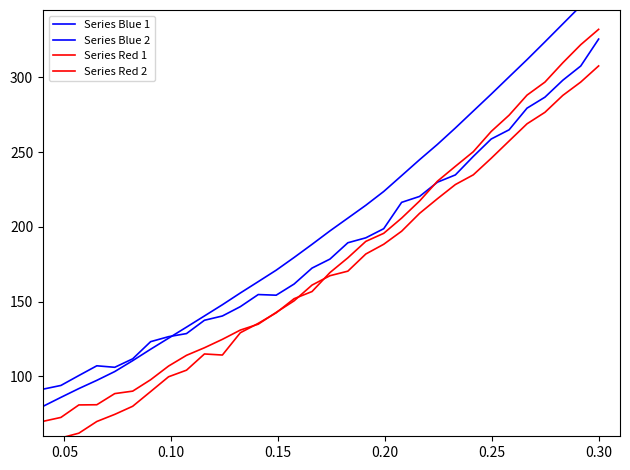

Reading left to right, transcribe all the data shown in this chart.

Series Blue 1: 80.0	86.0	91.9	97.4	103.3	110.6	118.2	125.6	133.0	140.5	147.9	155.8	163.4	171.0	179.5	188.3	197.3	205.9	214.4	223.7	234.3	244.9	255.2	266.1	277.4	288.7	300.3	311.8	323.7	335.7	347.7	360.0
Series Blue 2: 91.5	94.0	100.6	107.1	106.1	111.8	123.3	126.6	128.7	137.6	140.4	146.7	154.8	154.3	161.8	172.4	178.5	189.4	192.7	198.8	216.4	220.4	229.9	234.7	247.1	258.7	264.9	279.4	286.7	298.0	307.6	325.6
Series Red 1: 70.0	72.6	81.0	81.1	88.5	90.2	97.8	106.9	114.1	119.2	124.8	131.0	134.9	142.8	150.6	161.1	167.4	170.4	181.9	188.4	197.1	209.0	218.8	228.3	234.8	245.9	257.4	268.9	276.6	287.9	296.8	307.6
Series Red 2: 51.6	58.9	62.1	69.9	74.6	80.1	89.9	99.8	104.2	115.0	114.3	129.2	135.5	142.5	152.0	156.8	169.5	179.3	190.3	195.7	205.9	217.3	230.5	240.5	250.3	263.8	274.7	288.1	296.8	309.7	321.8	332.1